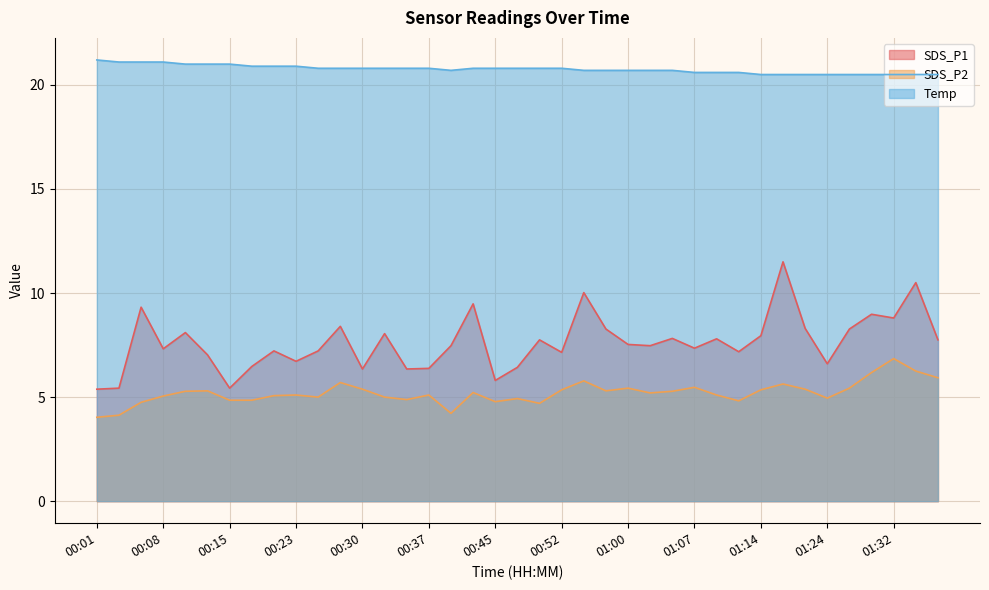

What are all the series names shown in the legend?

SDS_P1, SDS_P2, Temp